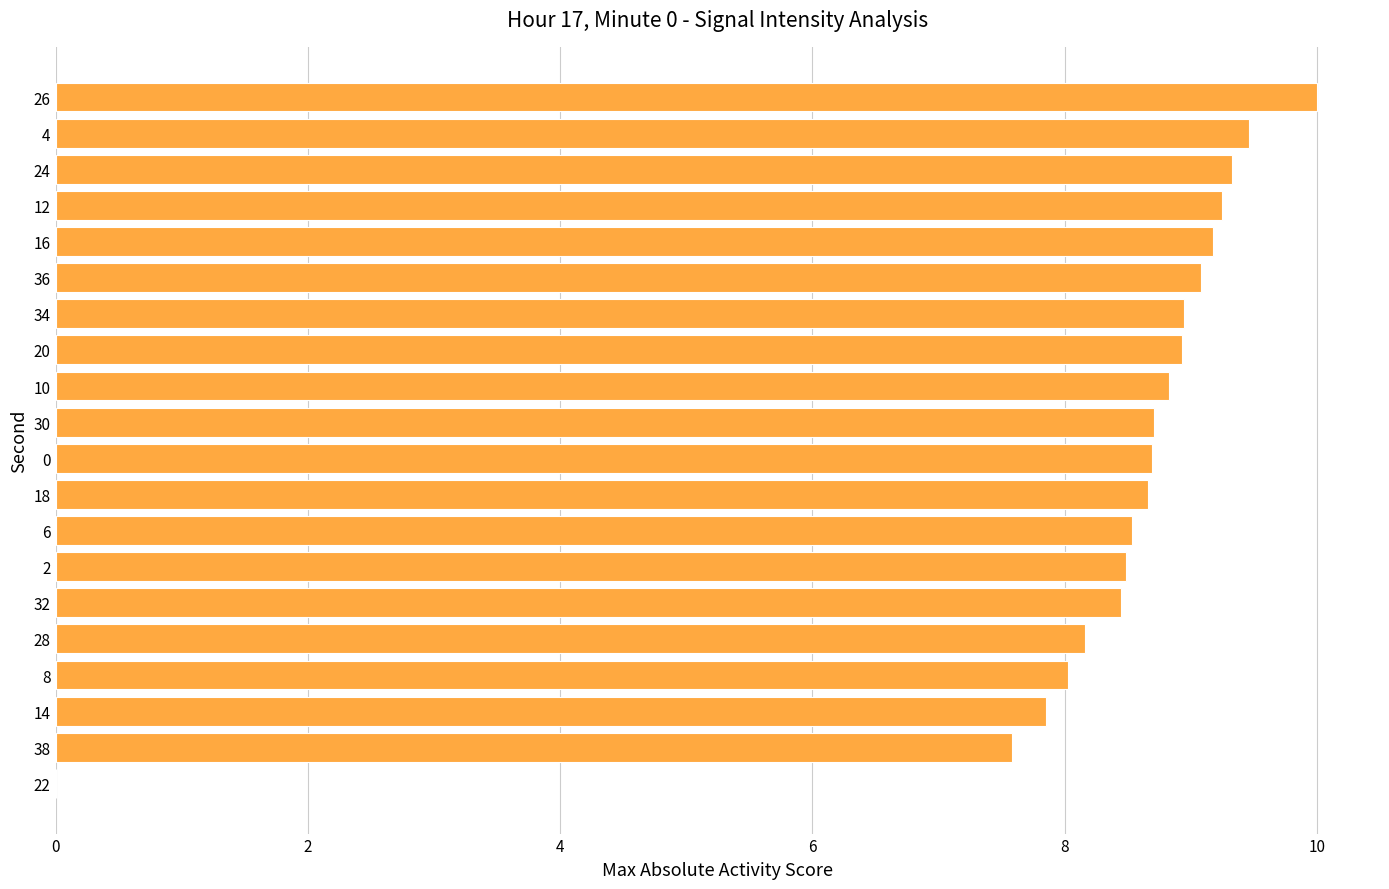

The chart shows a value of 3.3 at 18. True or false?

False